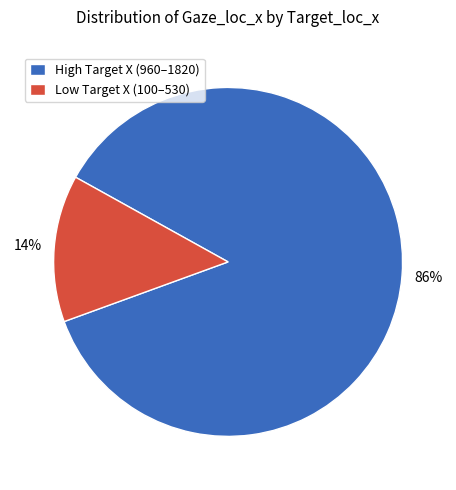

Between High Target X (960–1820) and Low Target X (100–530), which is larger?

High Target X (960–1820)